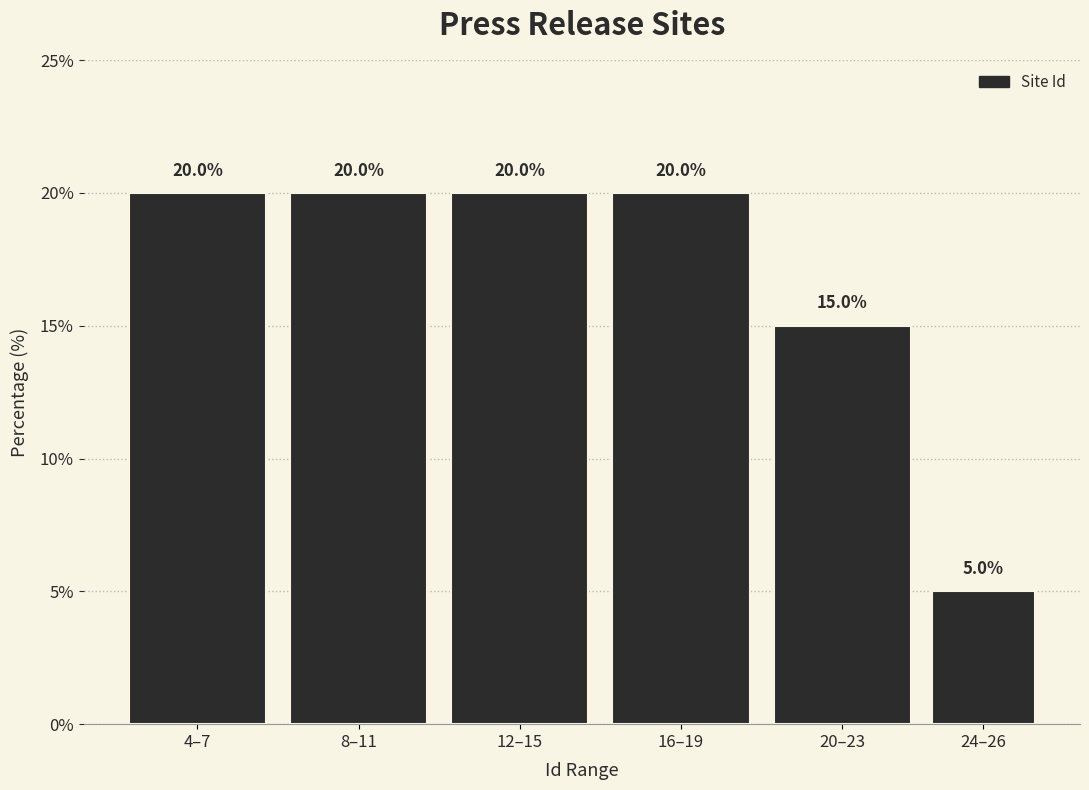

Reading left to right, transcribe all the data shown in this chart.

4–7=20	8–11=20	12–15=20	16–19=20	20–23=15	24–26=5